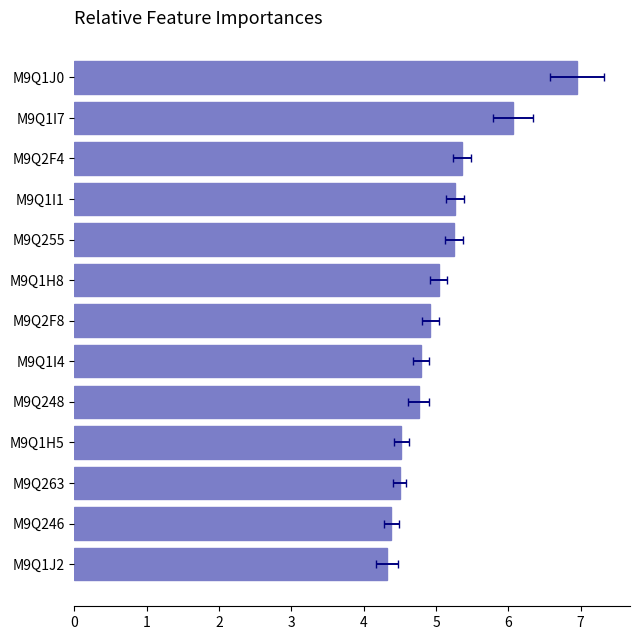

Are the bars grouped side by side (vs. stacked)?

No